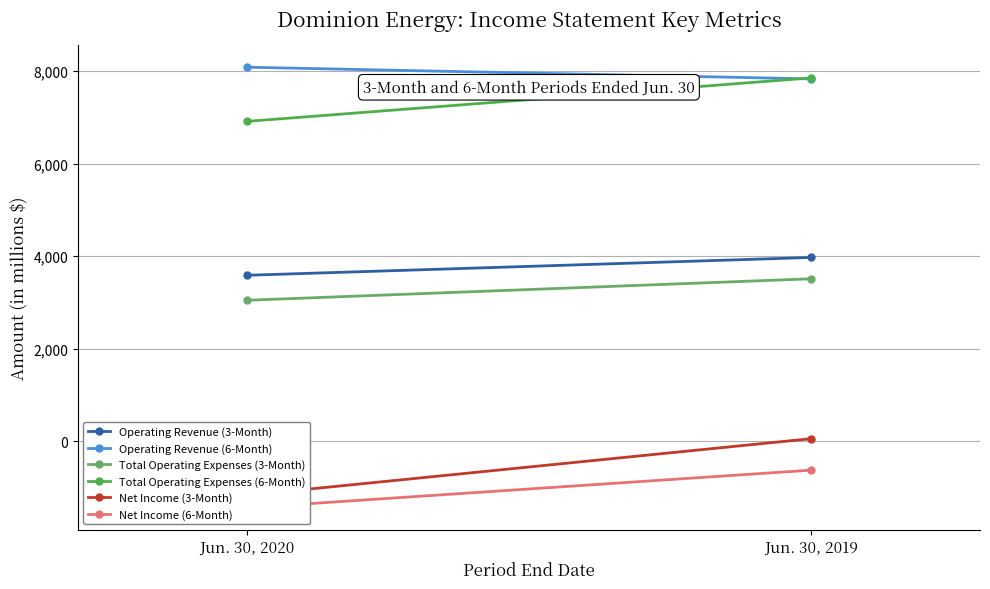

Count the number of categories in the chart.

2